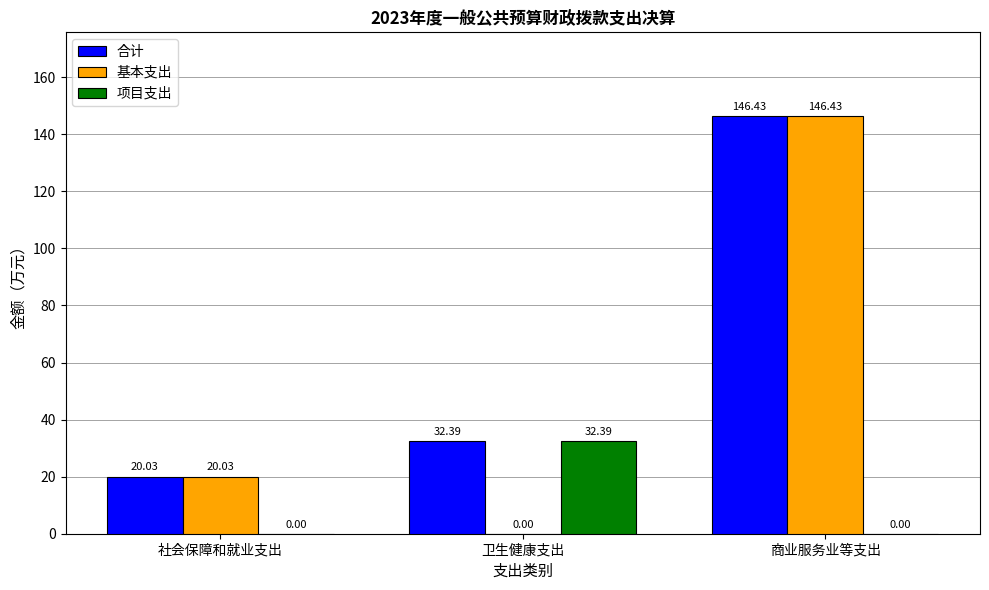

At which category is the sum across all series the highest?

商业服务业等支出